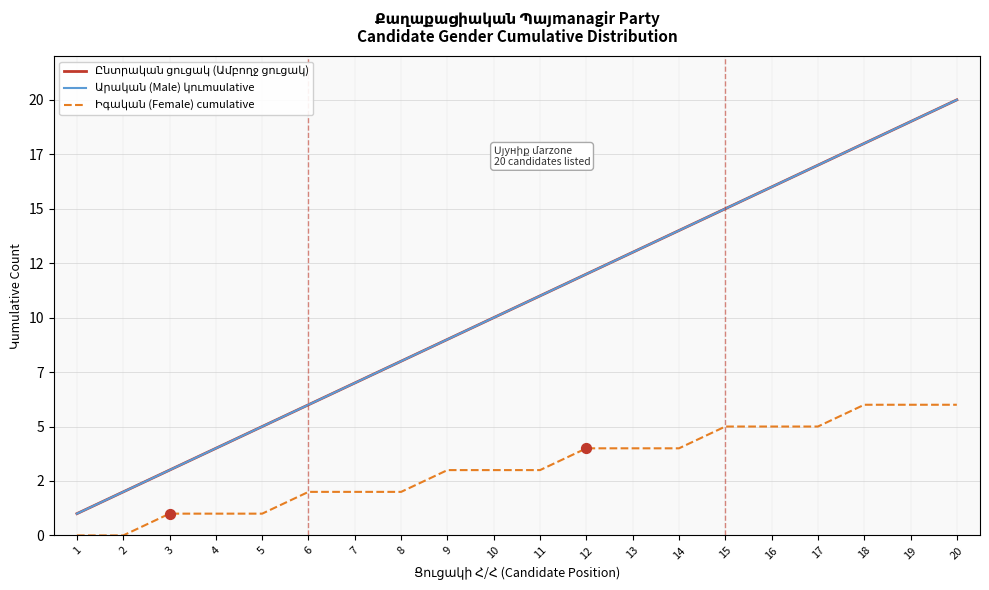

Which series contains the lowest Y value?

Իգական (Female) cumulative